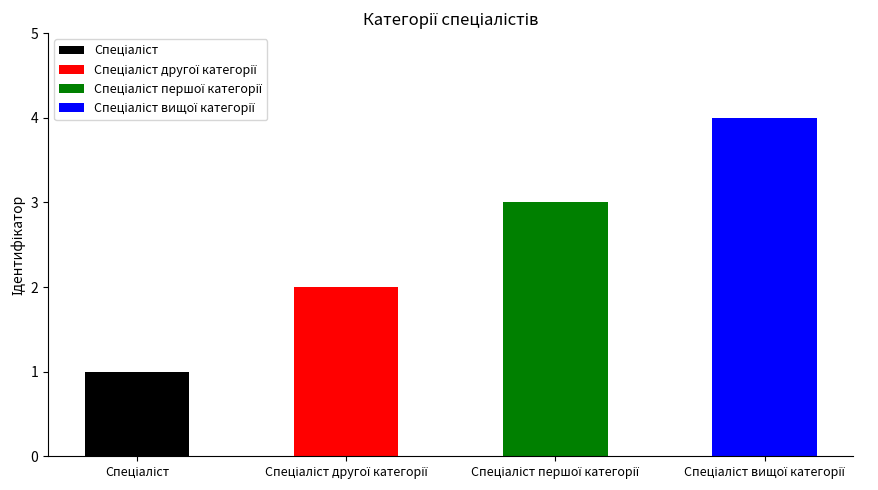

Is it true that the value at Спеціаліст is 1?

False